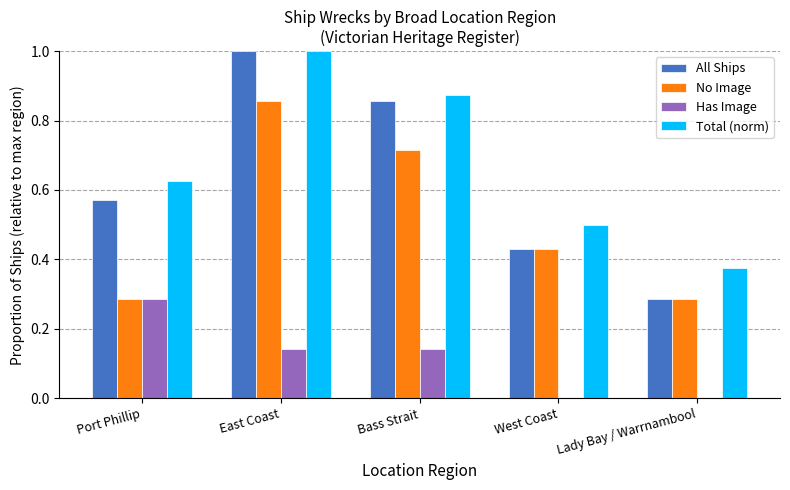

At which label does No Image reach its peak?

East Coast